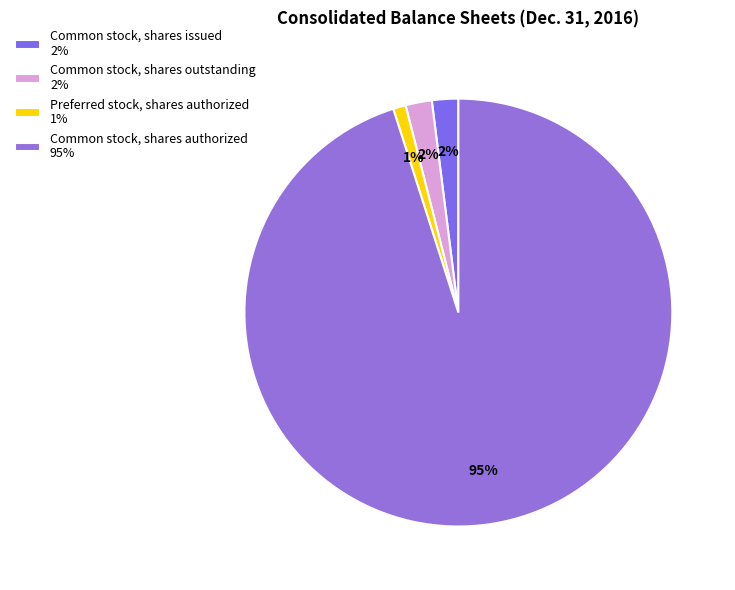

How many segments does this pie chart have?

4